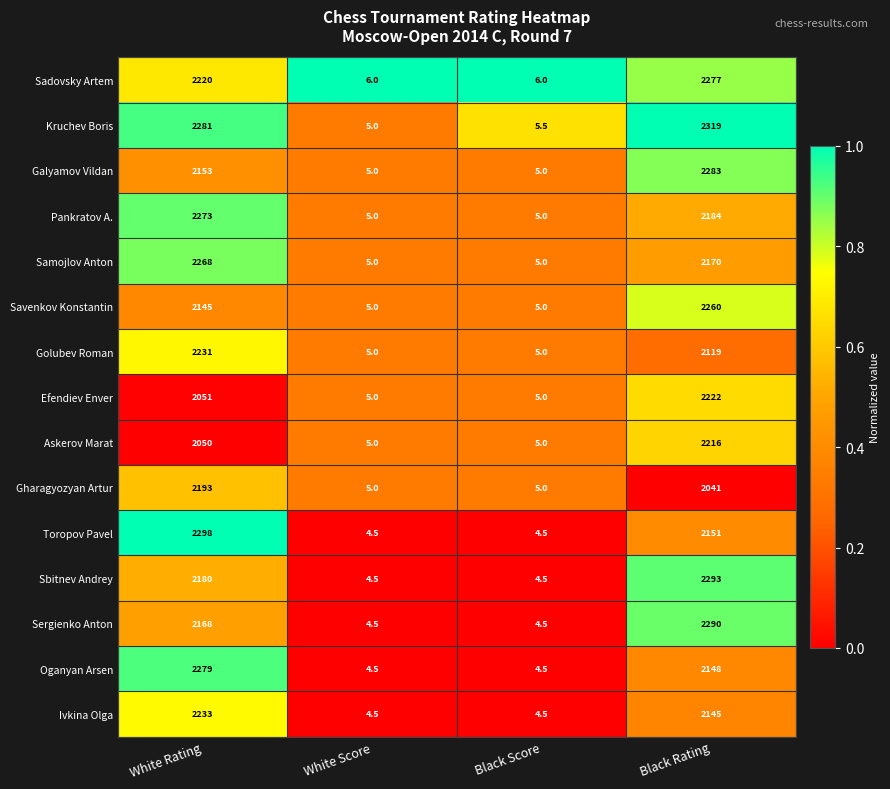

Where is Pankratov A. nearest to the value 1139?

Black Rating